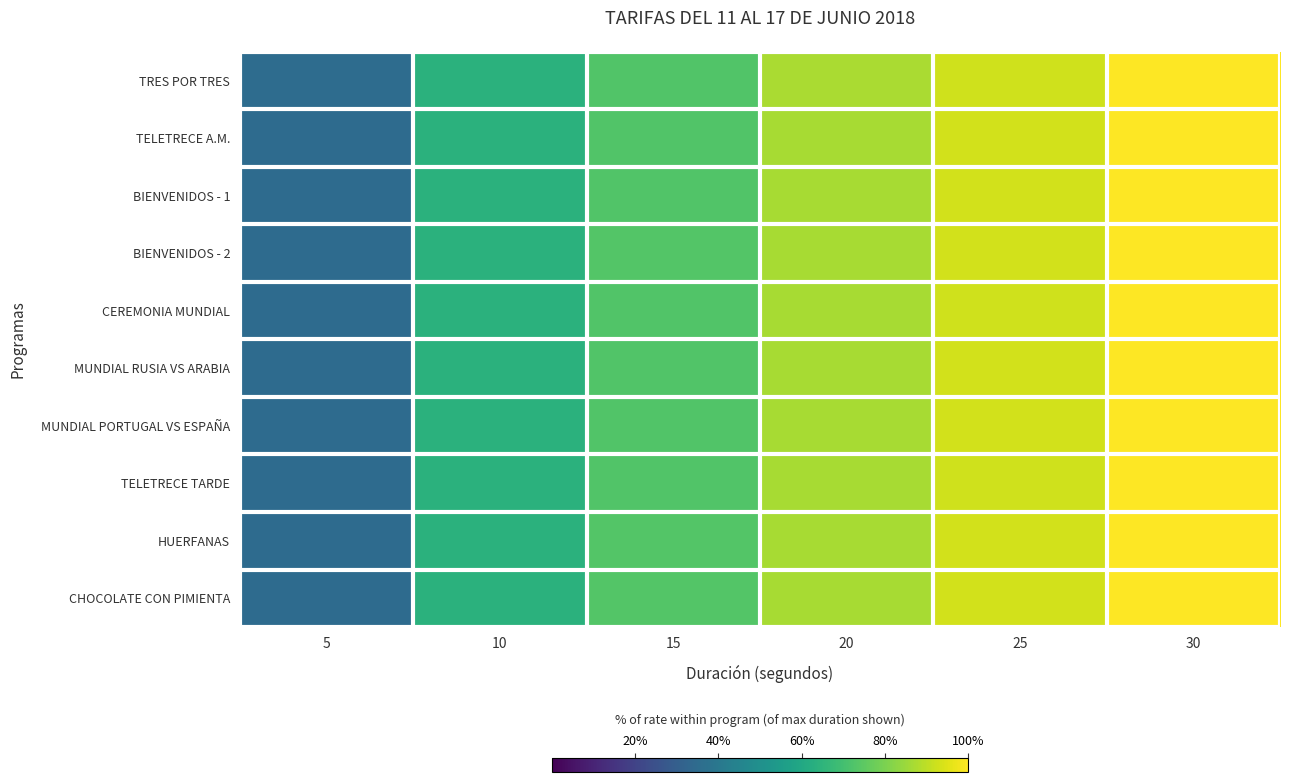

At which category is the sum across all series the highest?

30